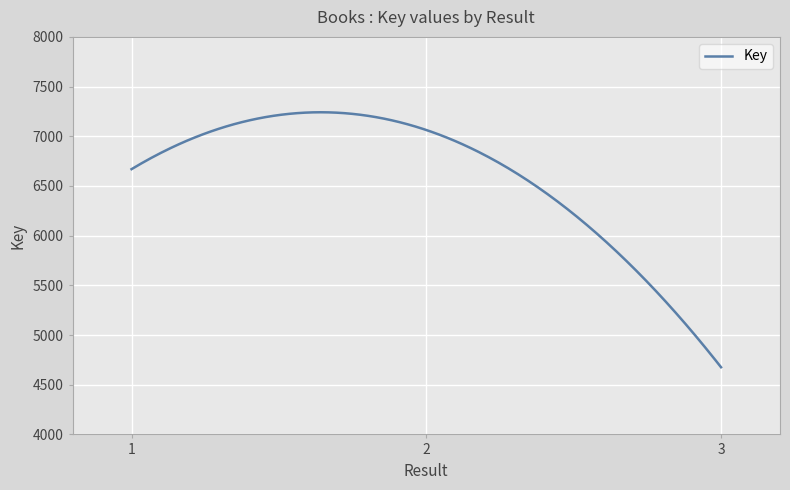

What is the maximum value shown in the chart?

7241.5